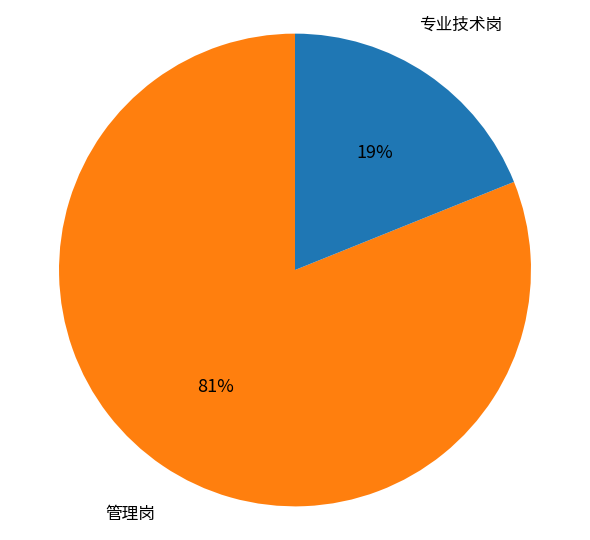

Is there a majority slice in this chart?

Yes